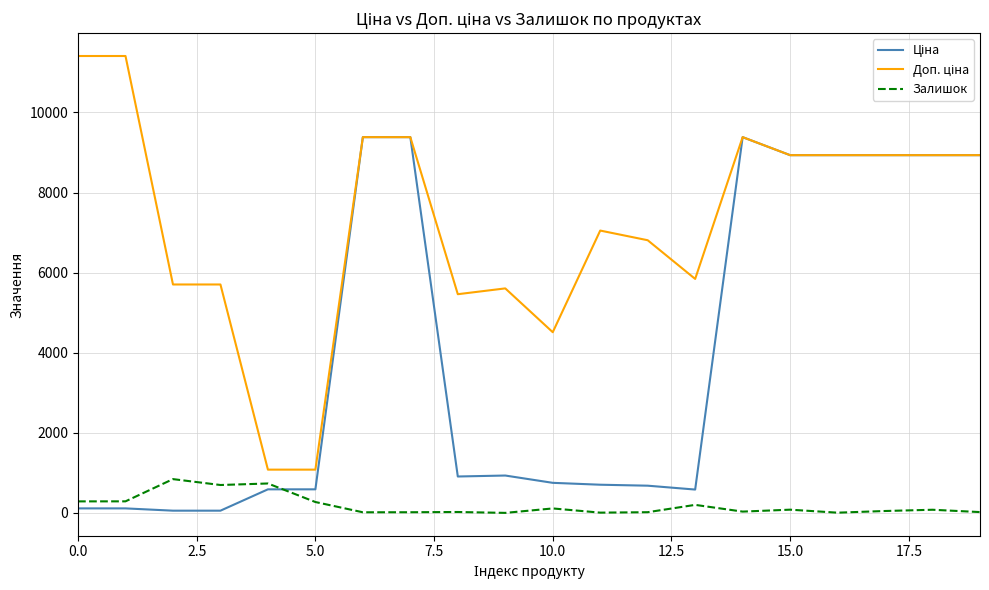

What is the maximum value shown in the chart?

11410.0